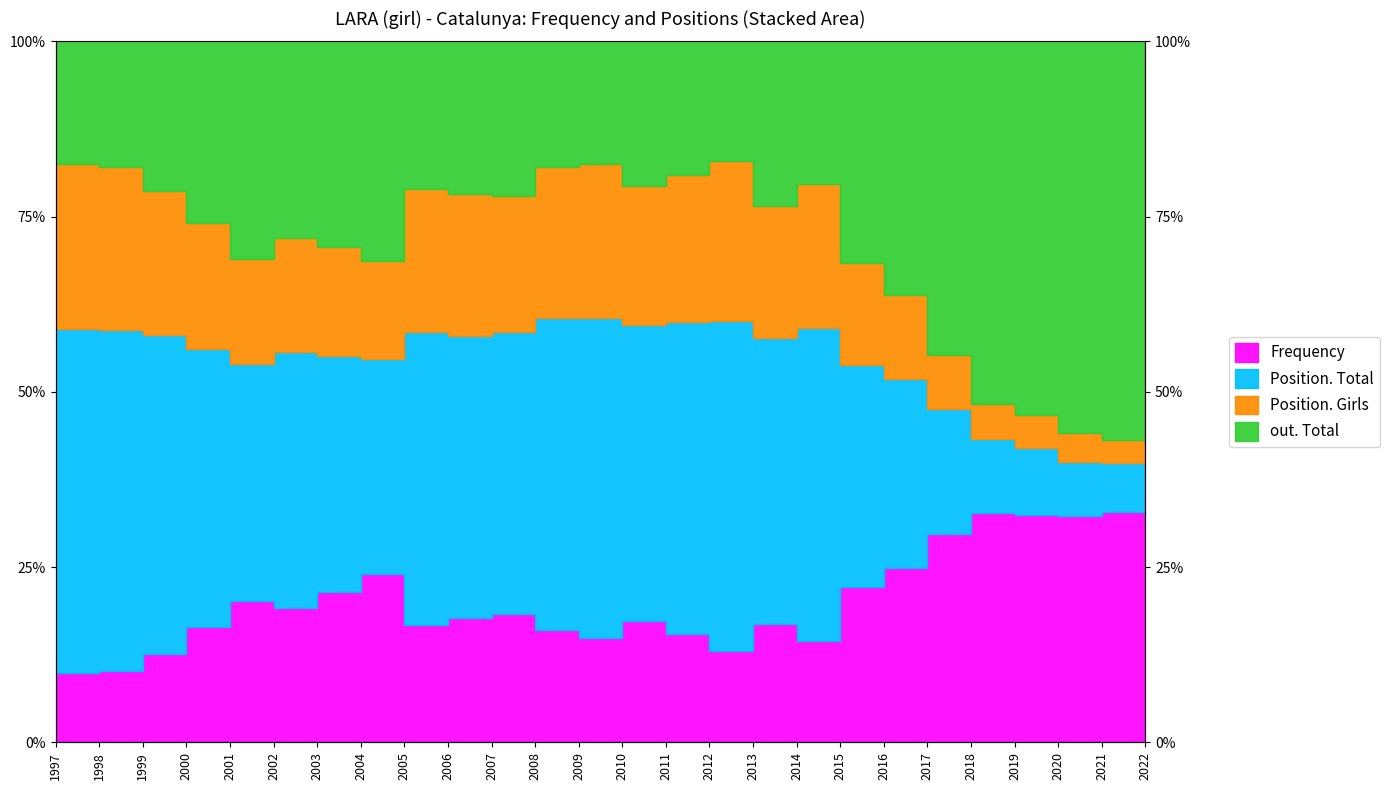

At which label does Position. Total first exceed 76?

1997